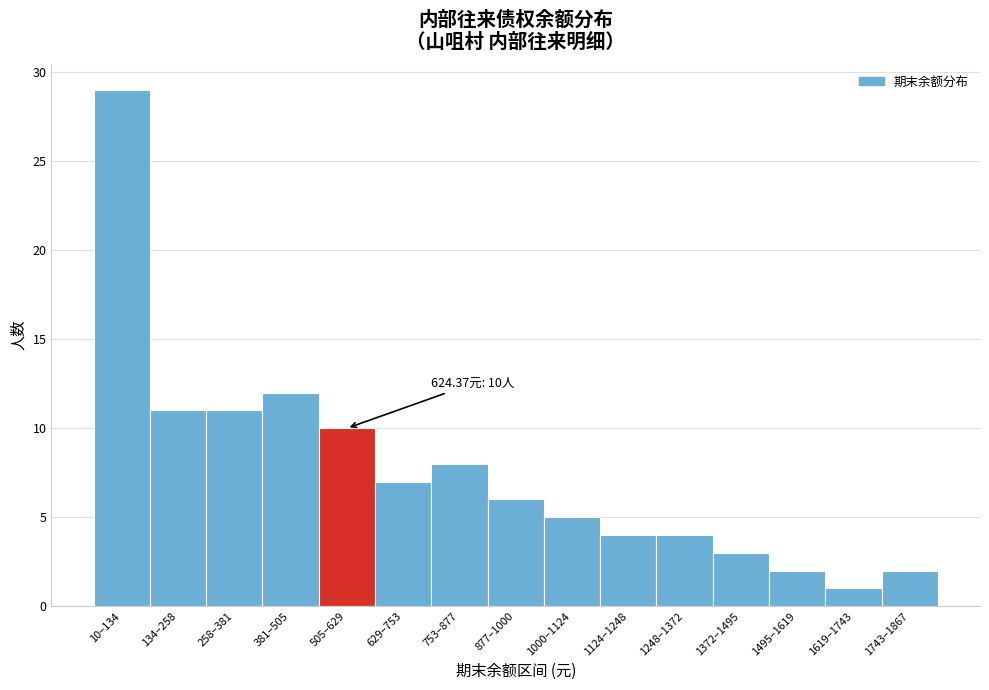

Reading right to left, transcribe all the data shown in this chart.

2	1	2	3	4	4	5	6	8	7	10	12	11	11	29